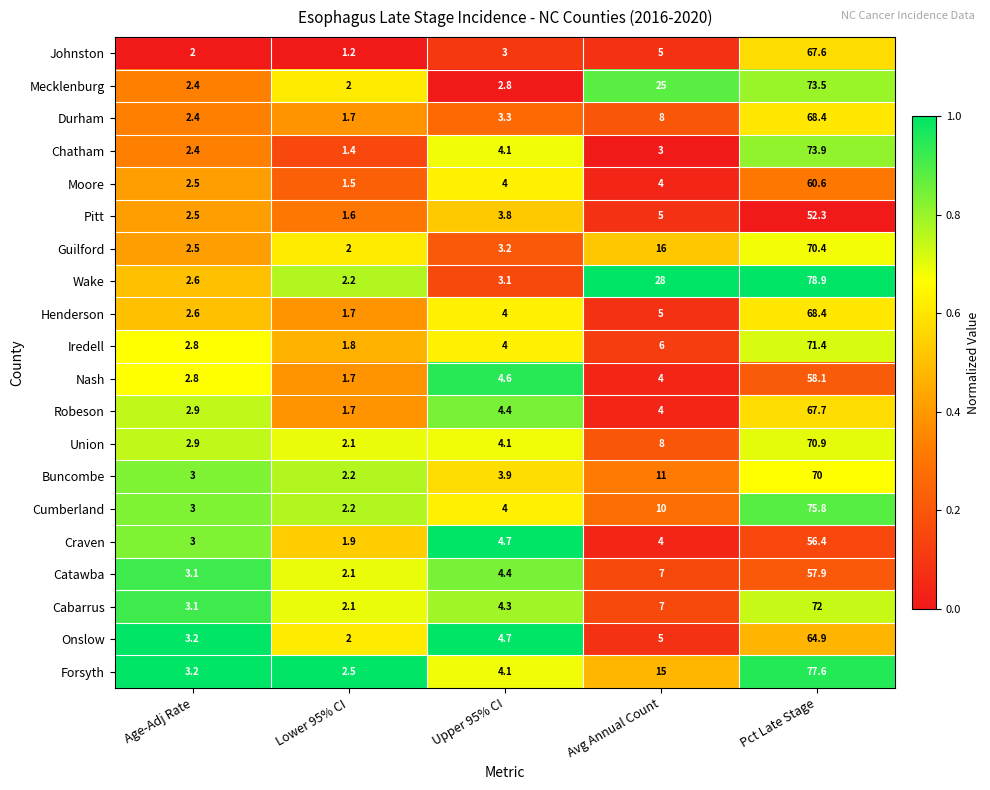

At which category is the sum across all series the highest?

Pct Late Stage